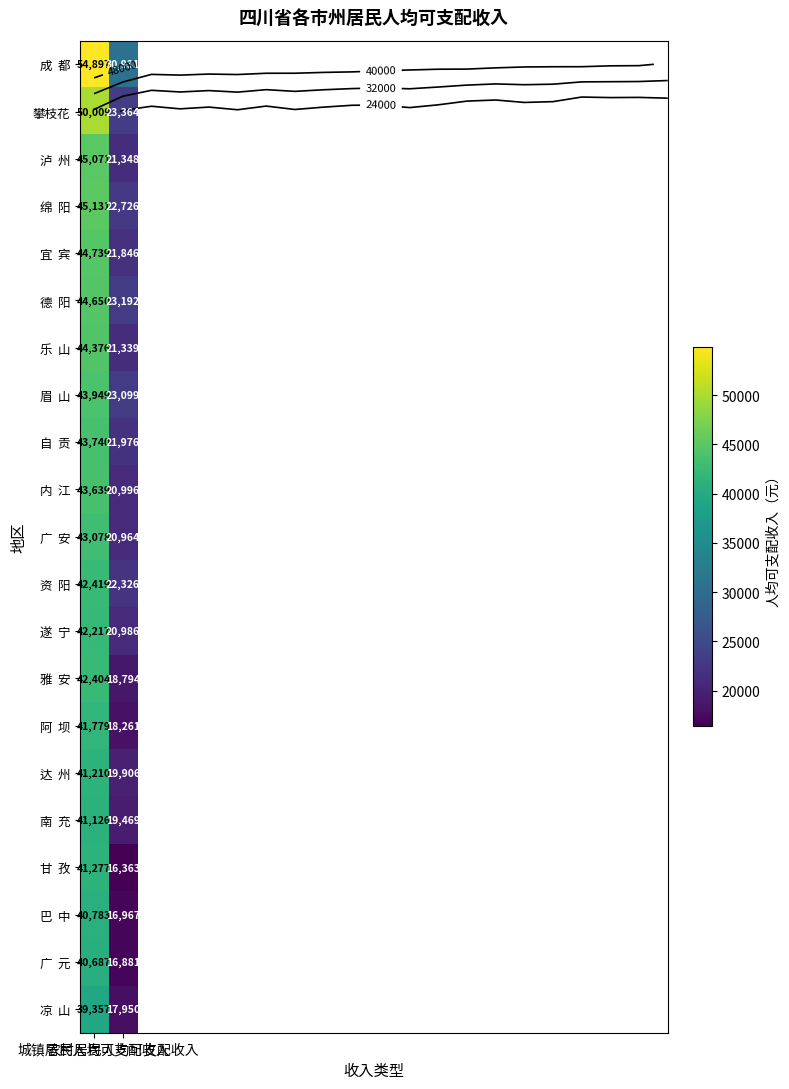

What is the total value across all series at 城镇居民人均可支配收入?

916539.2